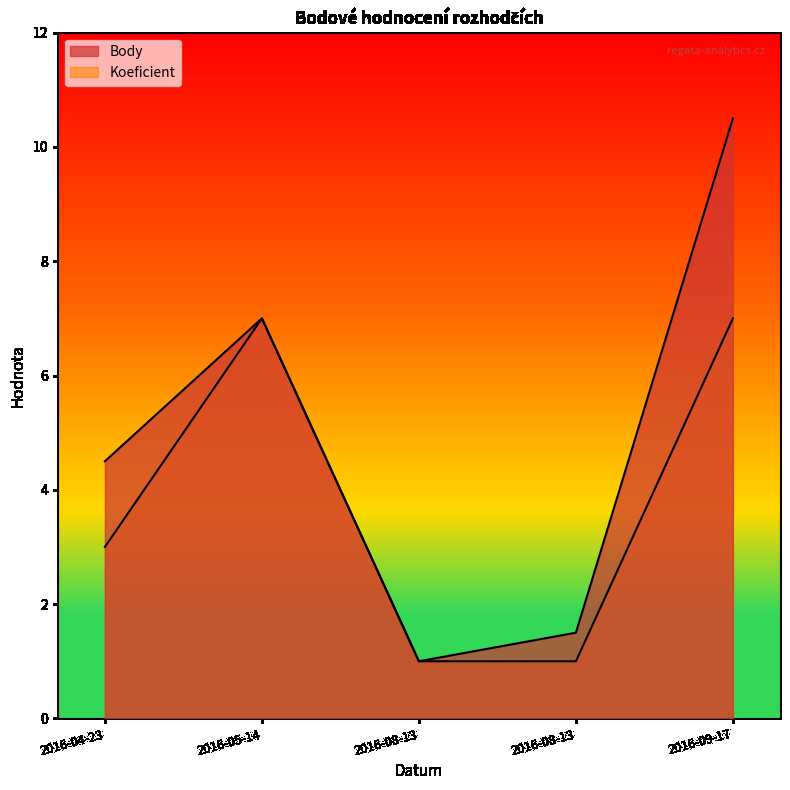

At 2016-05-14, list the series in order from smallest to largest.

Body, Koeficient